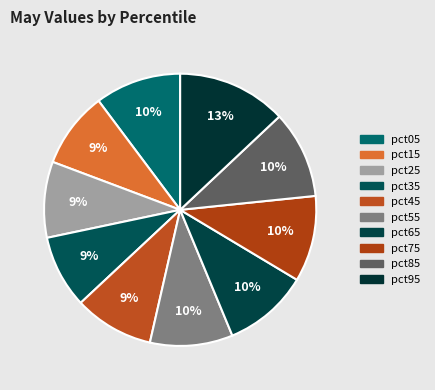

Rank the categories by value from highest to lowest.

pct95, pct85, pct05, pct75, pct65, pct55, pct45, pct15, pct25, pct35